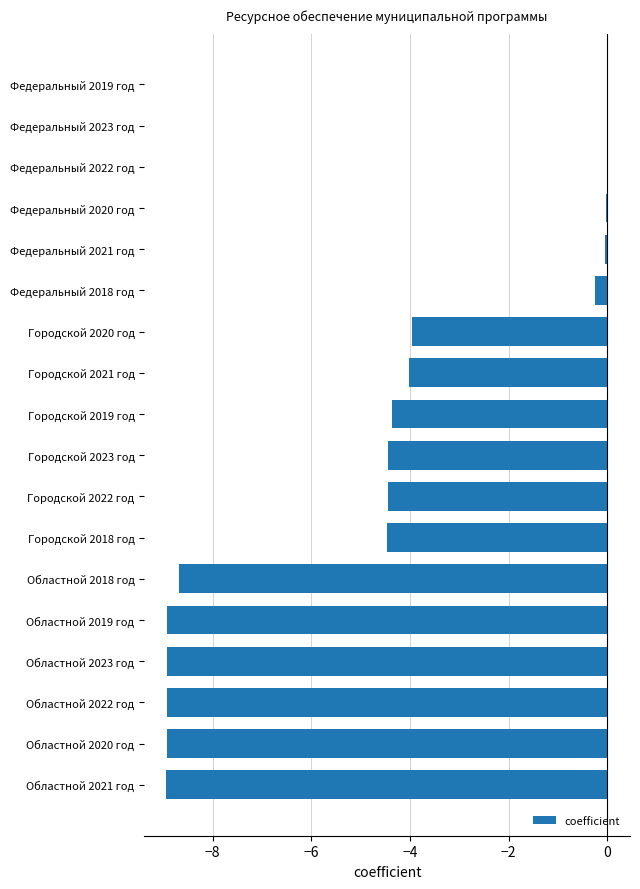

The value at Областной 2019 год is -5.1. True or false?

False